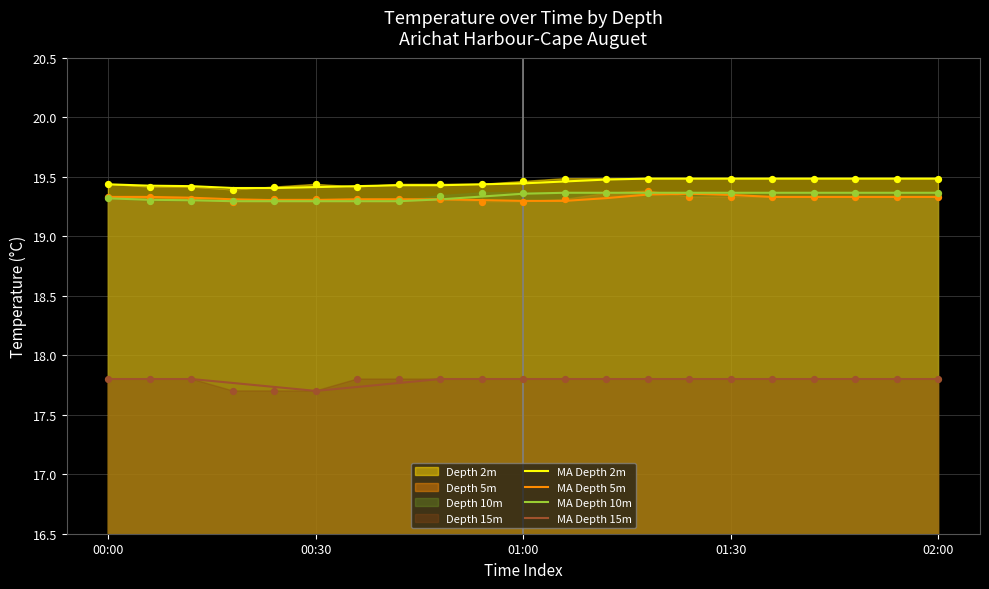

Which series contains the lowest Y value?

MA Depth 15m